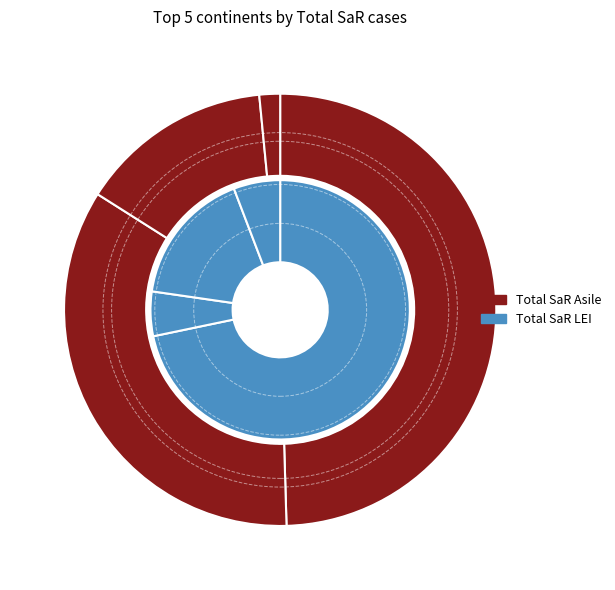

To the nearest percent, what is the difference between the Asie and Europe slice percentages?

20%